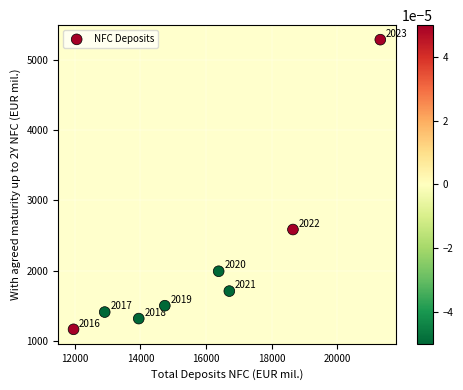

What is the range of Y values (max minus min)?

4130.9